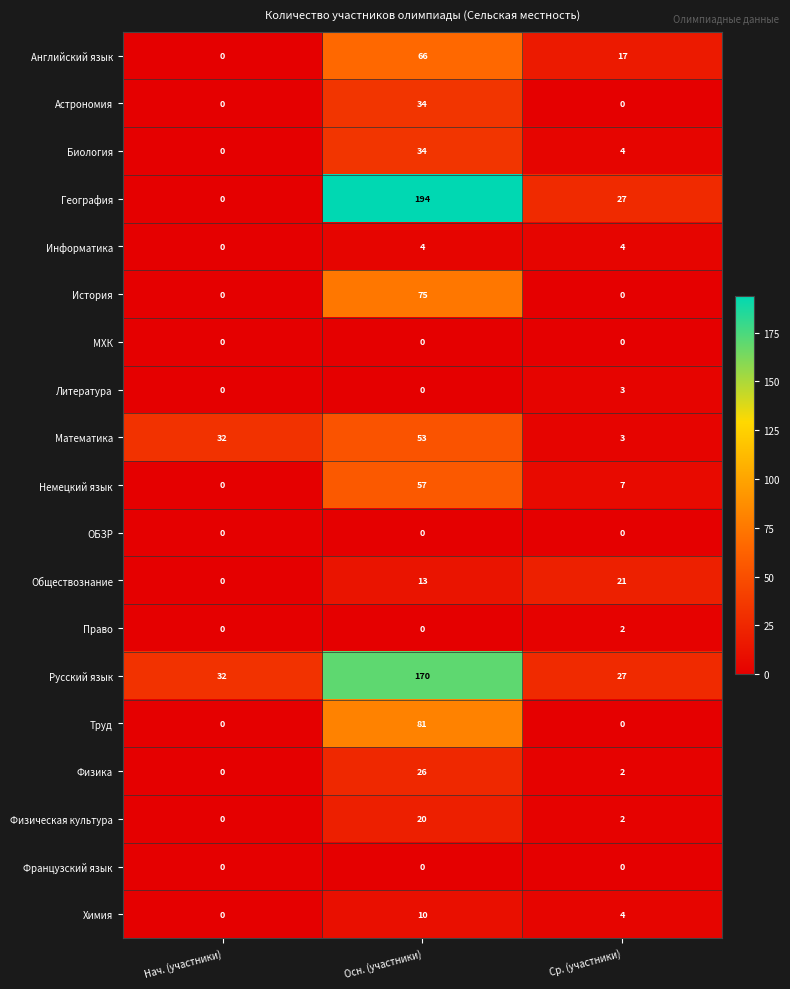

What is the approximate value of Астрономия at Осн. (участники), to the nearest 5?

35